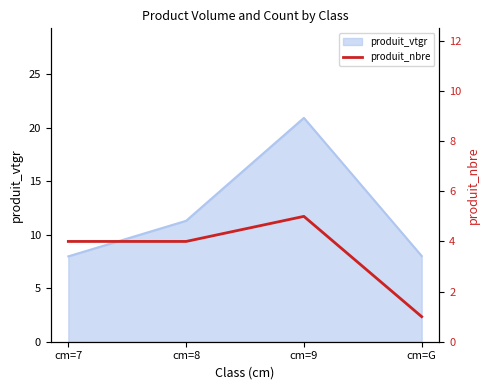

Where is produit_vtgr nearest to the value 14?

cm=8